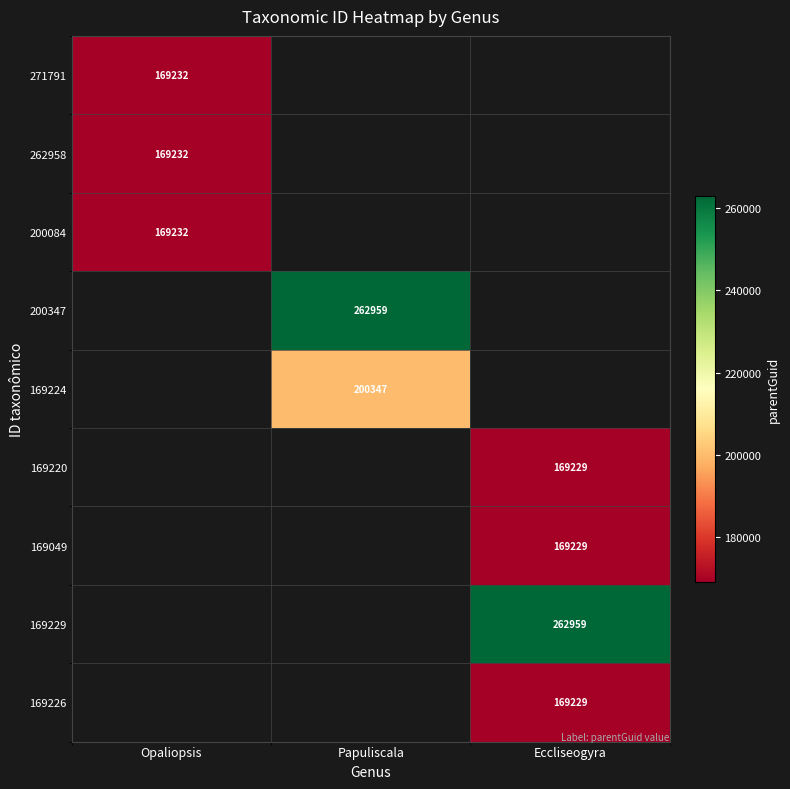

The value of 169224 at Papuliscala is 200347. True or false?

True